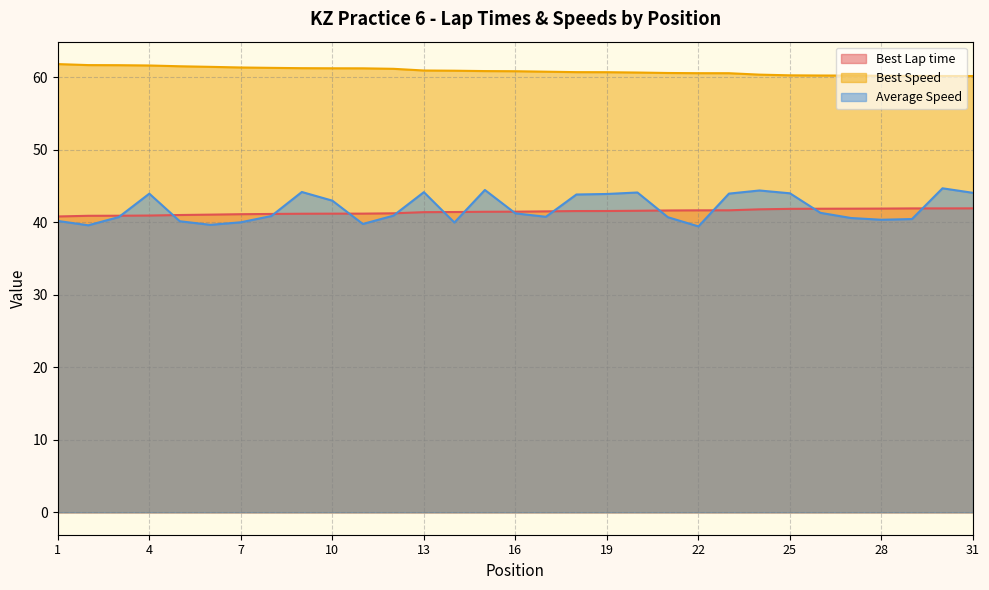

How many data points in Best Lap time are less than 41?

5